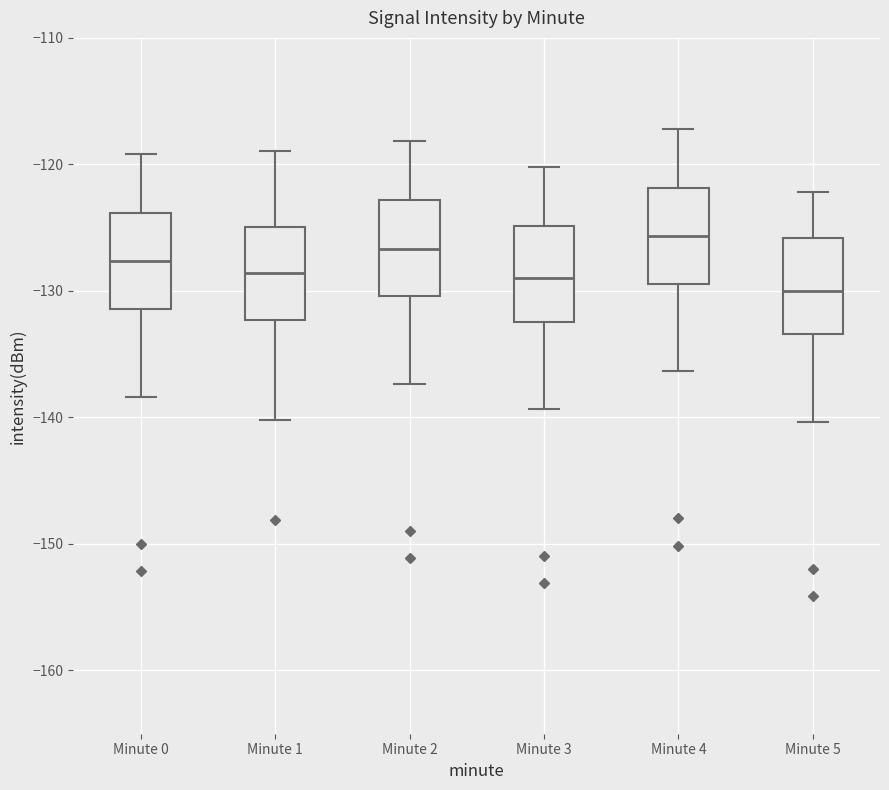

Where does the lower whisker of the box for Minute 0 end on the y-axis? The values are not printed on the chart, so give them approximately, as read against the axis.

-138